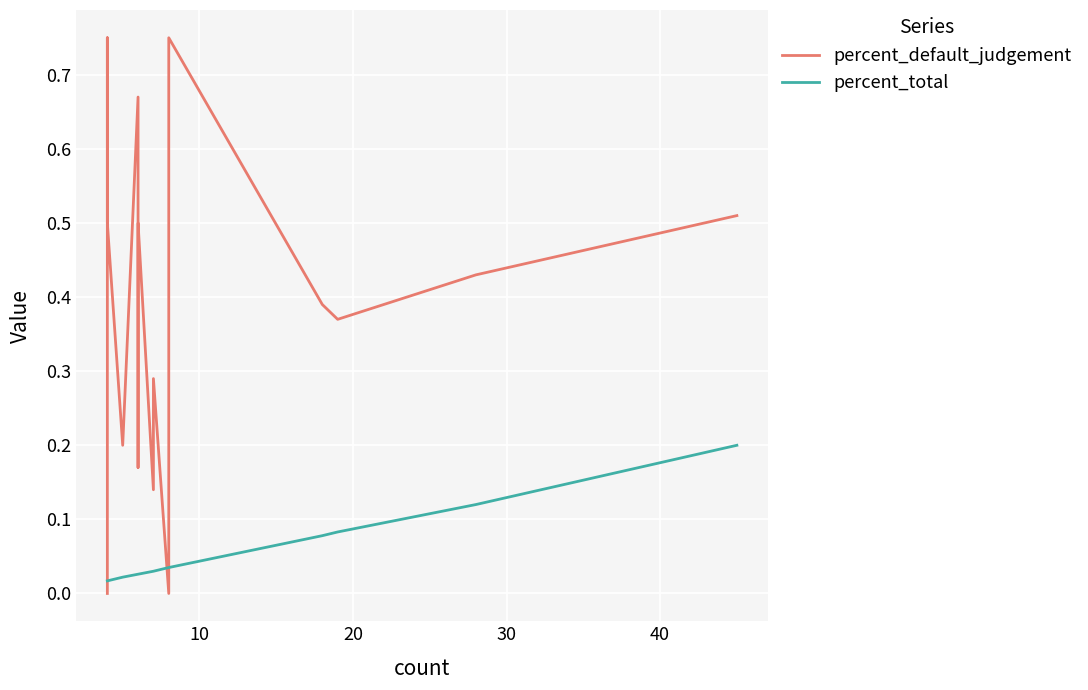

How many lines are shown in the chart?

2